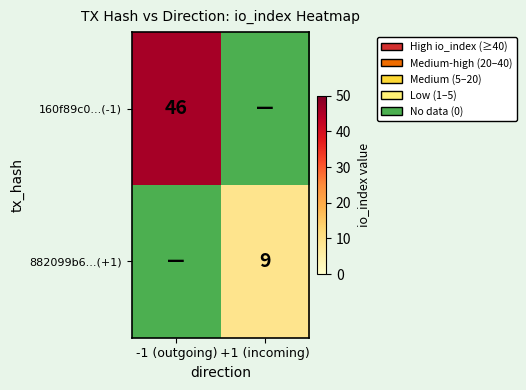

Is it true that 160f89c0...(-1) equals 21 at -1 (outgoing)?

False